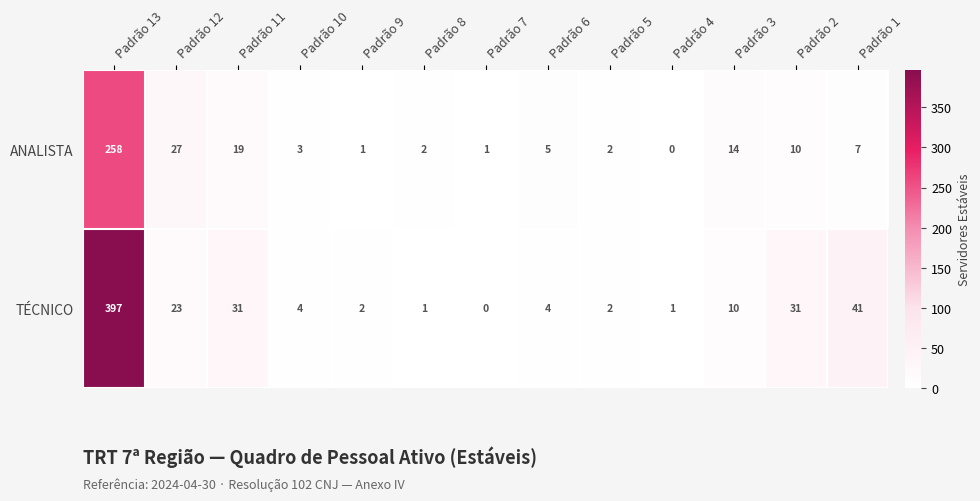

What is the sum of all ANALISTA values?

349